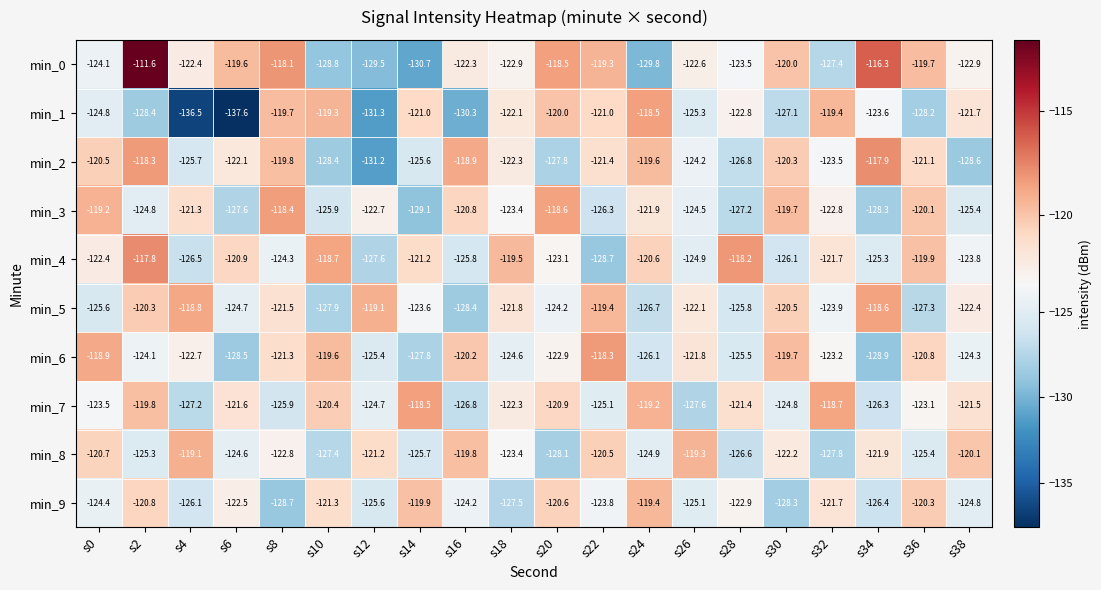

What is the minimum value for min_3?

-129.1